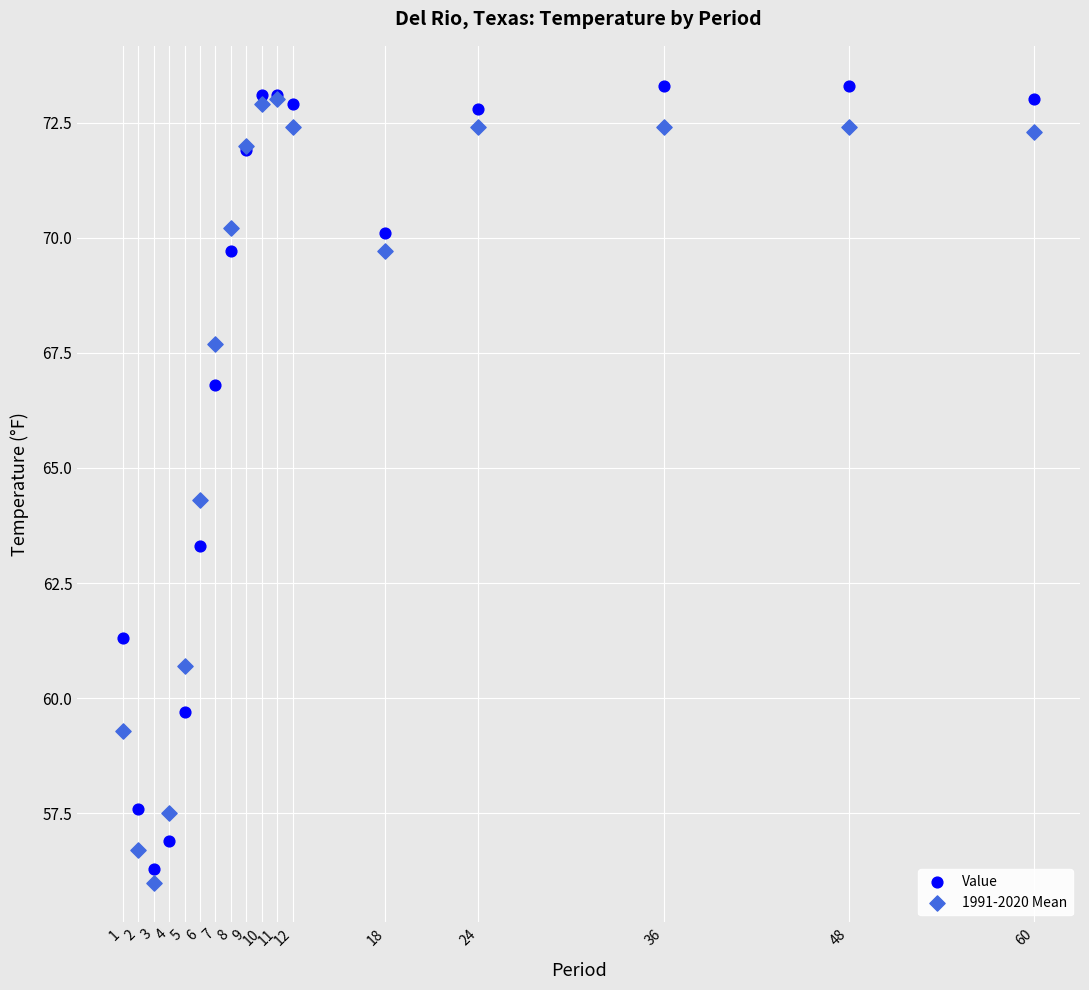

What are all the series names shown in the legend?

Value, 1991-2020 Mean